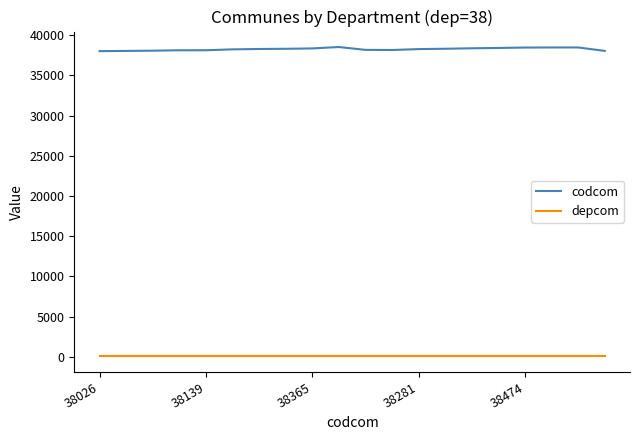

Which series has the widest spread of values?

codcom